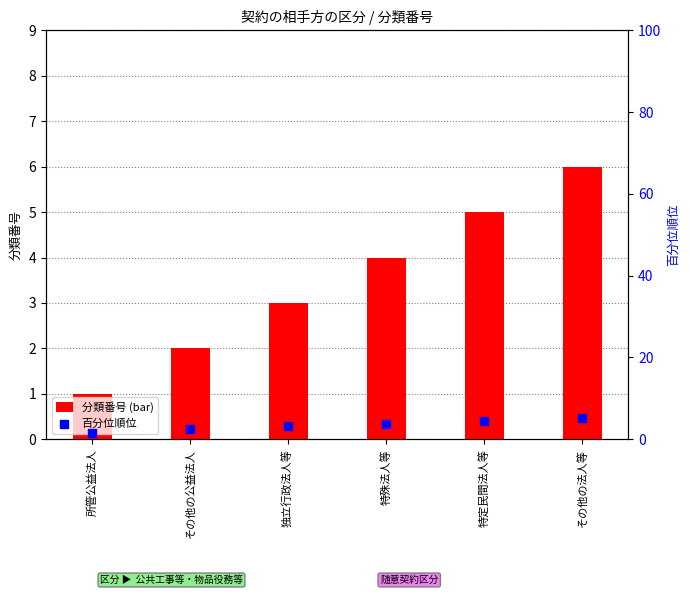

Which series has the largest Y range (max minus min)?

分類番号 (bar)